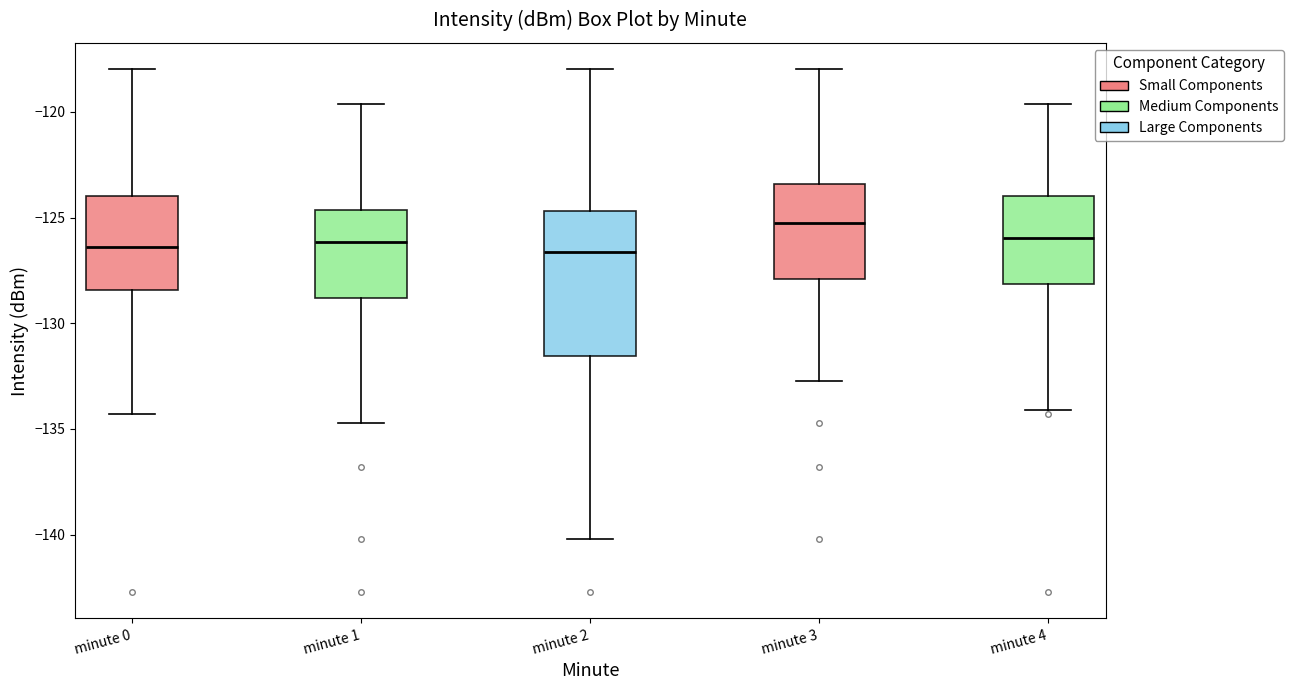

Which box is the tallest, from its lower edge to its upper edge?

minute 2